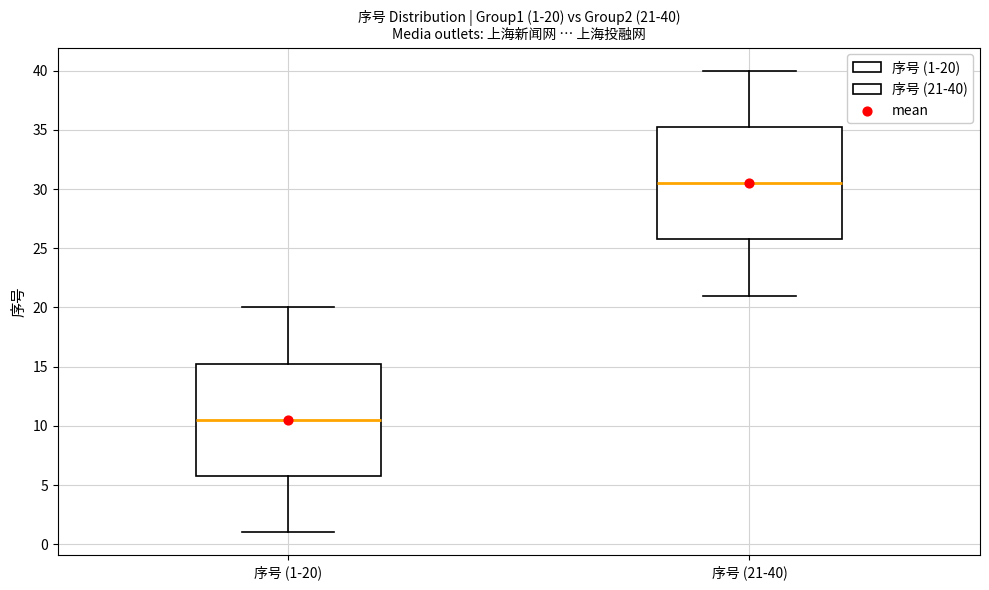

Which box's median line is the highest?

序号 (21-40)